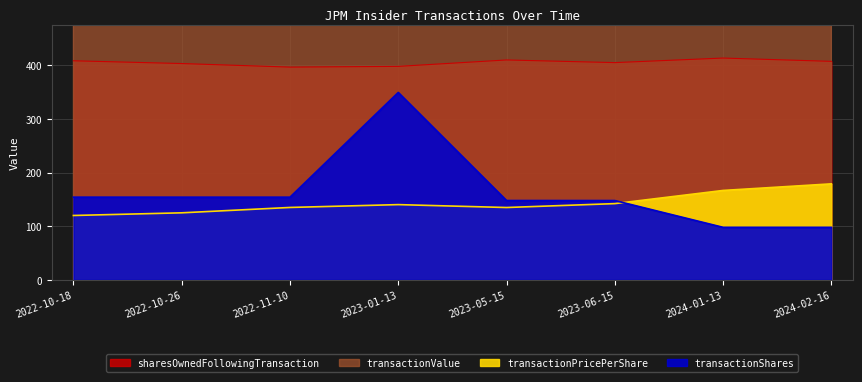

Where does the transactionShares series first go above 154?

2022-10-18